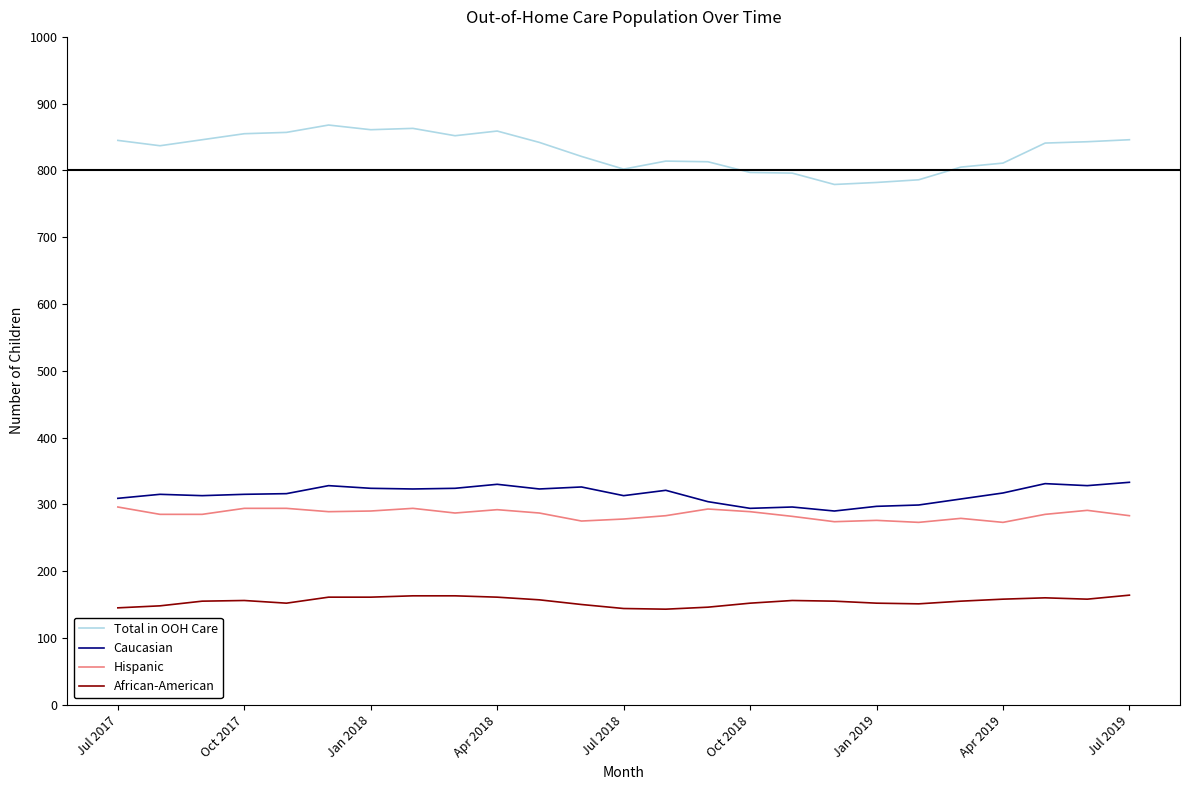

True or false: Total in OOH Care and African-American cross at least once.

False